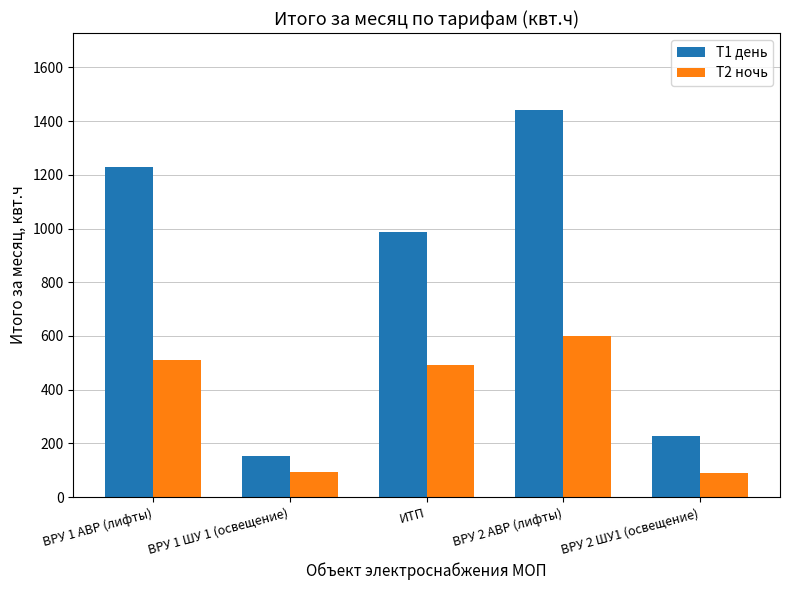

Which series has the largest total across all categories?

Т1 день